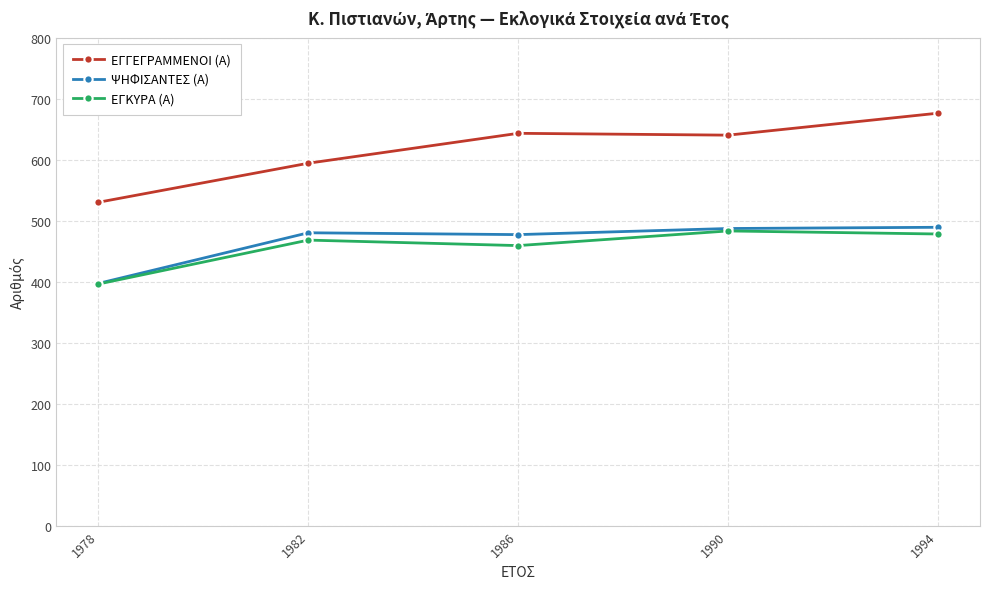

Which label corresponds to the smallest value in the chart?

1978